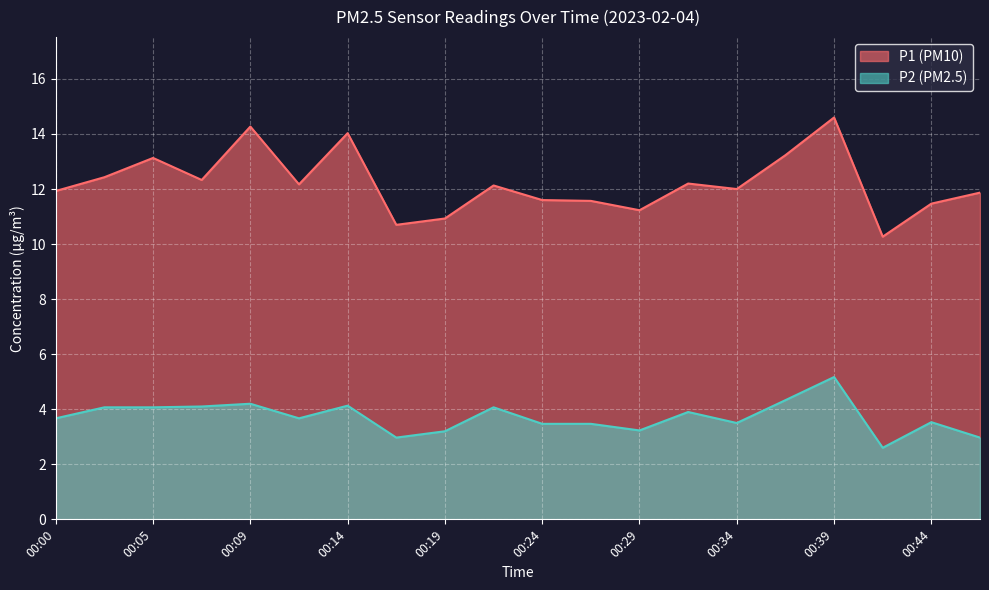

What is the minimum value shown in the chart?

2.6